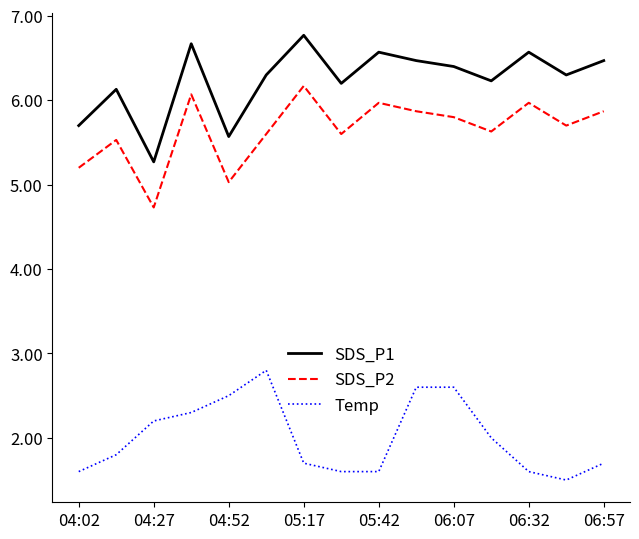

Does the chart have visible grid lines?

No